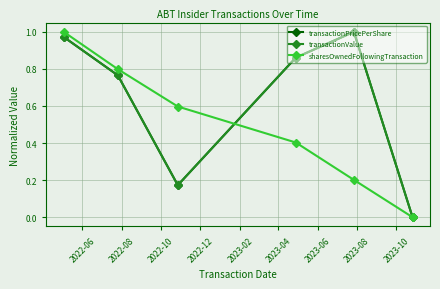

How many lines are shown in the chart?

3